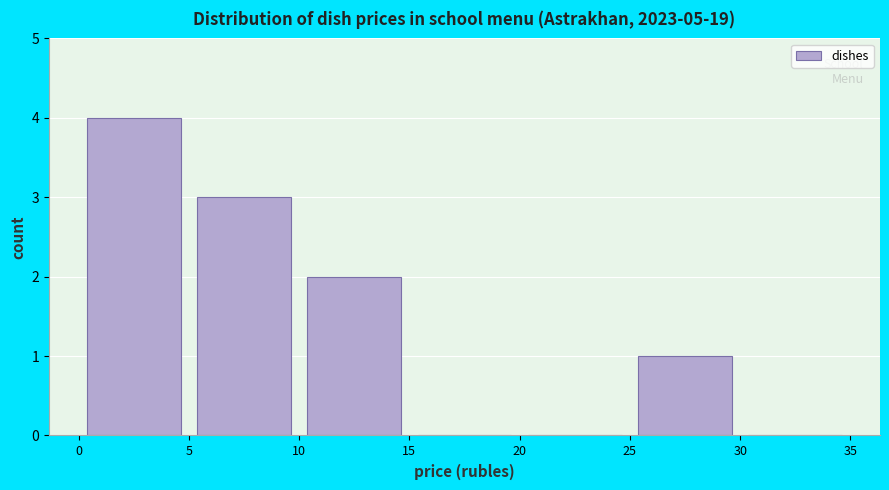

Reading left to right, transcribe this chart: for each bar, give the range it covers on the x-axis and its height. The values are not printed on the chart, so give them approximately, as read against the axis.

0 to 5: 4
5 to 10: 3
10 to 15: 2
15 to 20: 0
20 to 25: 0
25 to 30: 1
30 to 35: 0